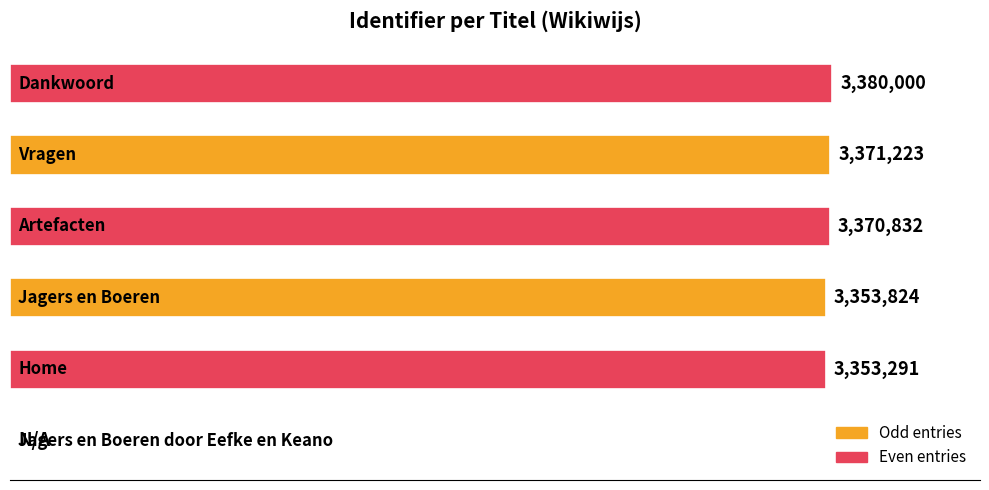

What is the average value?

2804862